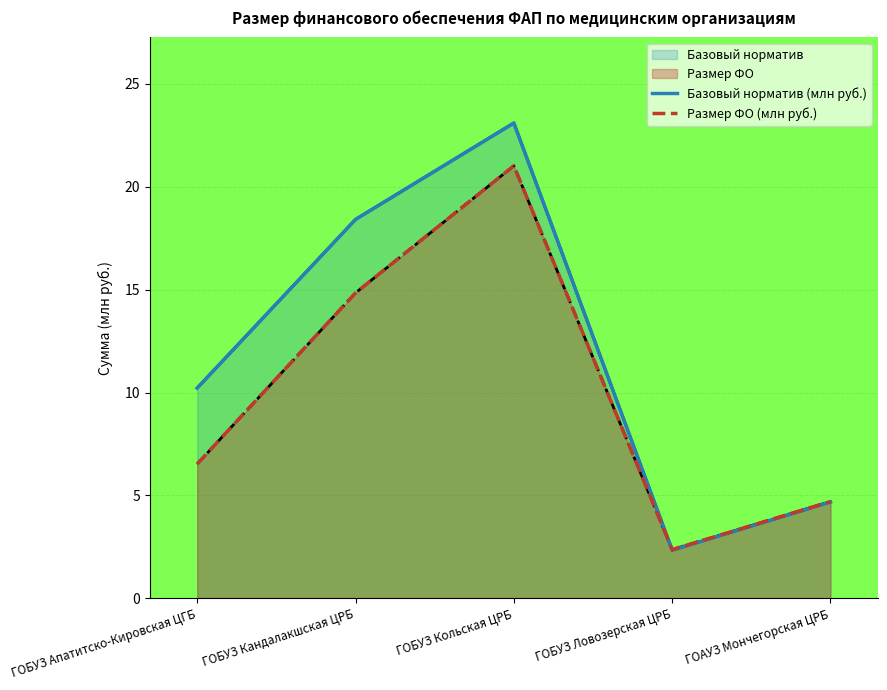

What is the total value across all series at ГОАУЗ Мончегорская ЦРБ?

9.4